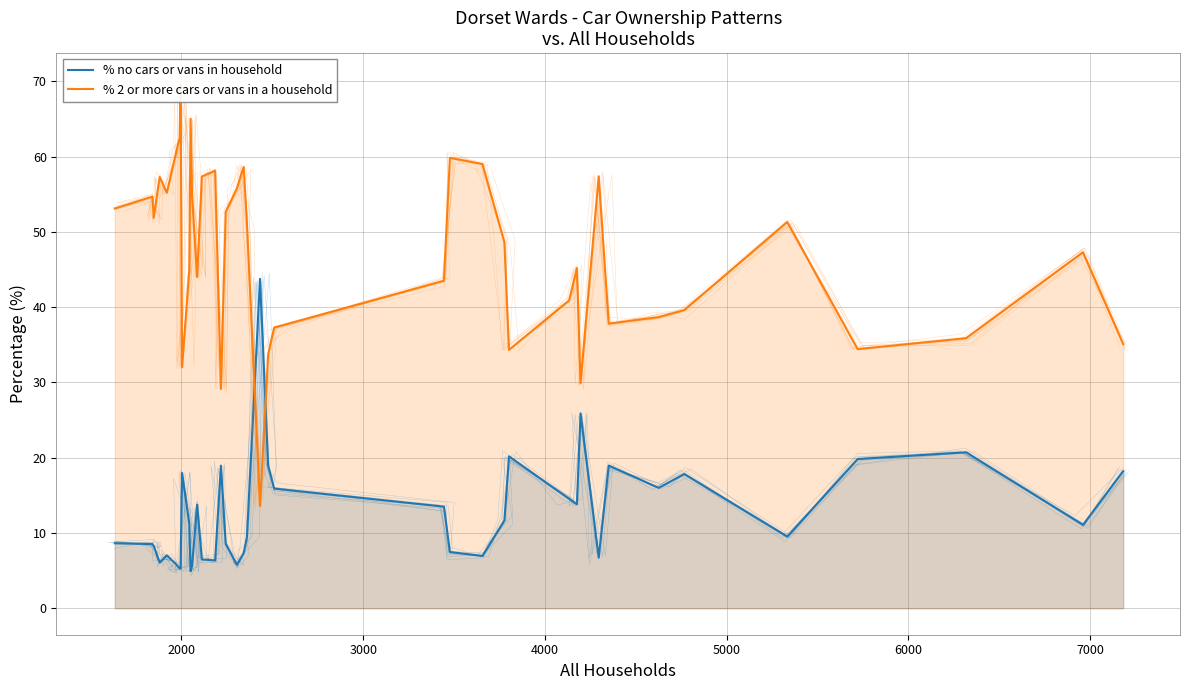

What is the average value of the % 2 or more cars or vans in a household series?

47.3